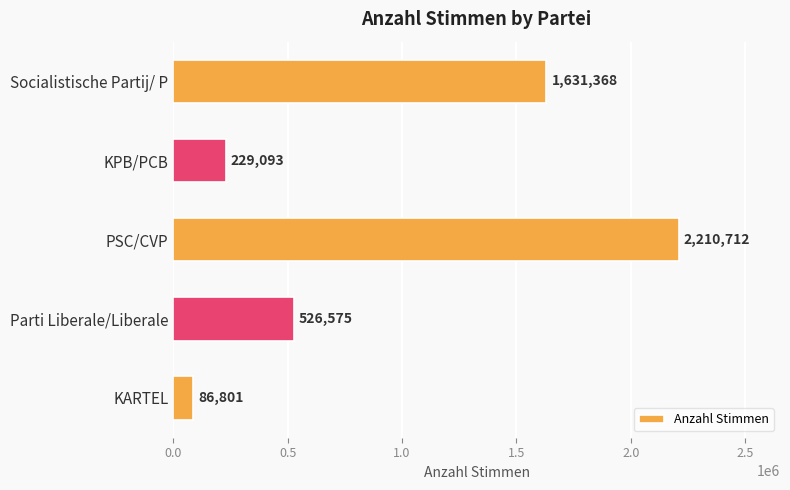

What is the difference between the values at KPB/PCB and Parti Liberale/Liberale?

297482